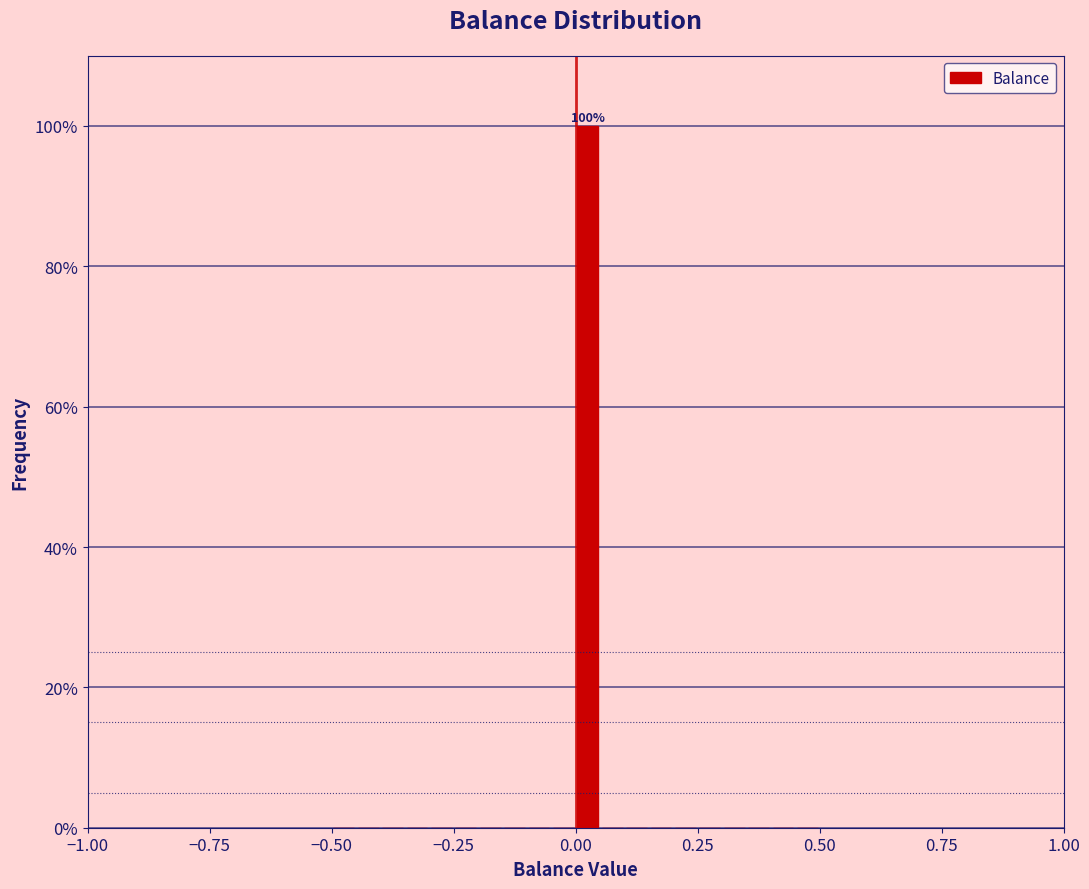

Read against the x-axis, roughly where is the centre of the tallest bar?

0.05